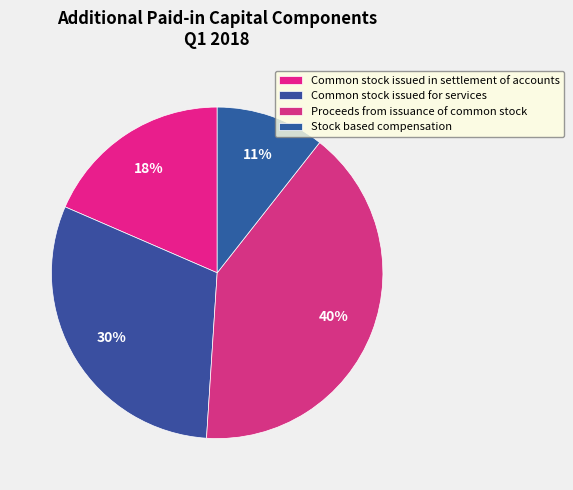

To the nearest percent, what portion does Stock based compensation represent?

11%